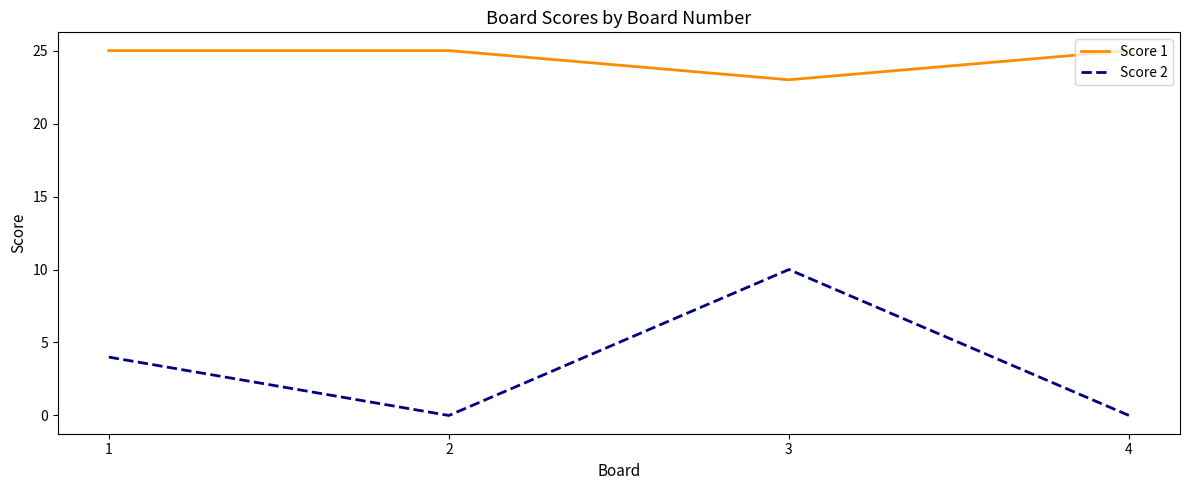

Count the number of categories in the chart.

4